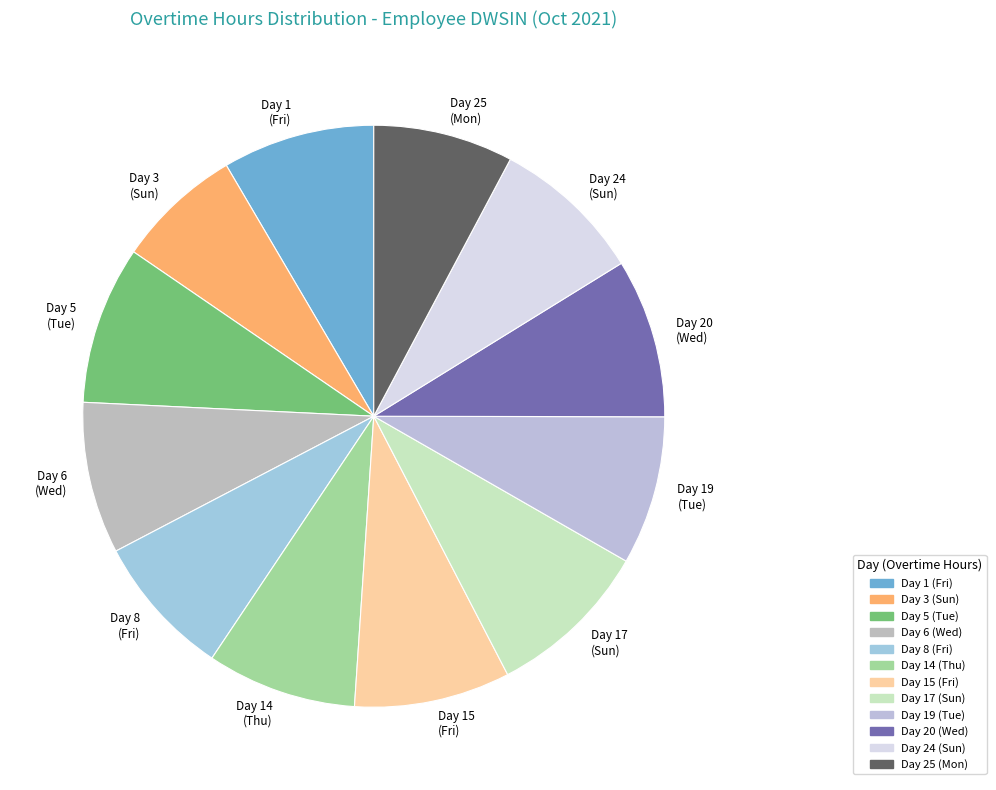

Which has a higher value, Day 25 (Mon) or Day 1 (Fri)?

Day 1 (Fri)